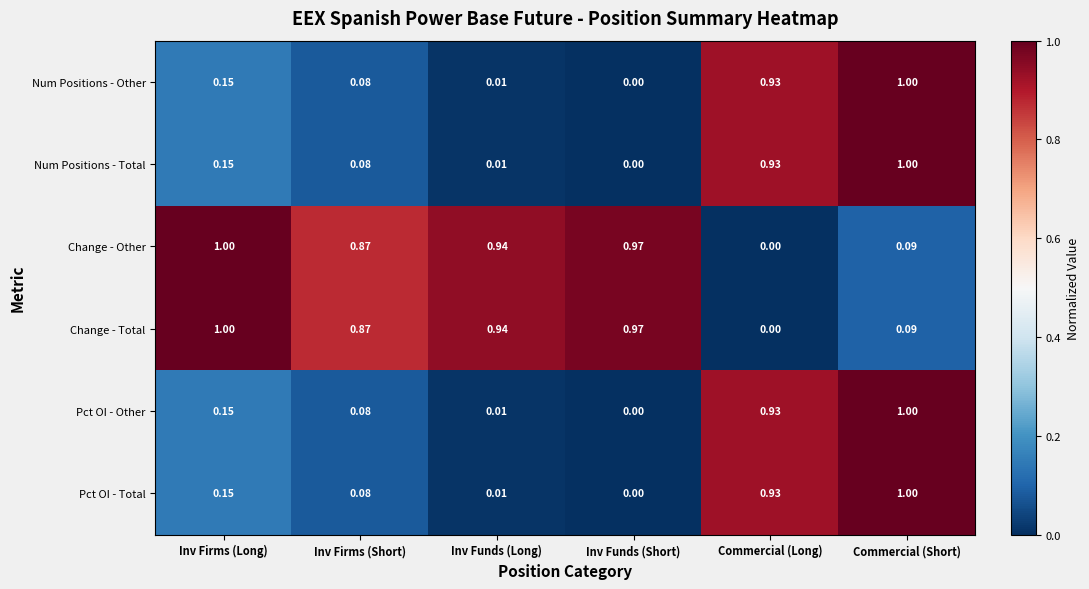

Is the value of Change - Other at Commercial (Short) greater than the value of Num Positions - Total at Inv Funds (Long)?

Yes